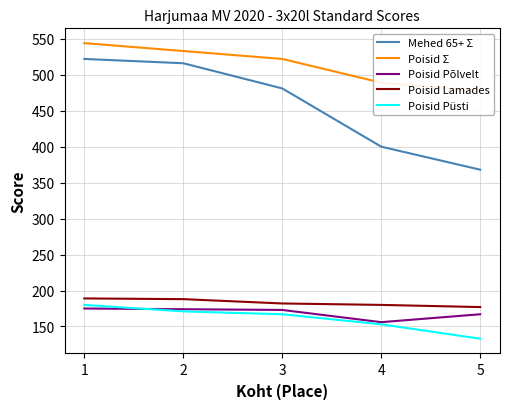

What are all the series names shown in the legend?

Mehed 65+ Σ, Poisid Σ, Poisid Põlvelt, Poisid Lamades, Poisid Püsti